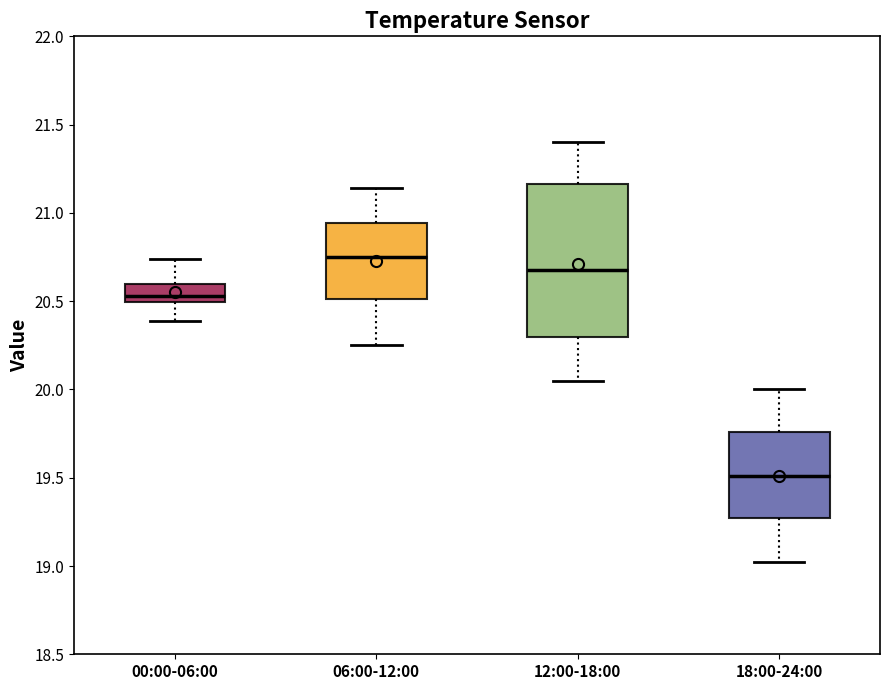

Where is the upper edge of the box for 00:00-06:00 on the y-axis? The values are not printed on the chart, so give them approximately, as read against the axis.

20.60